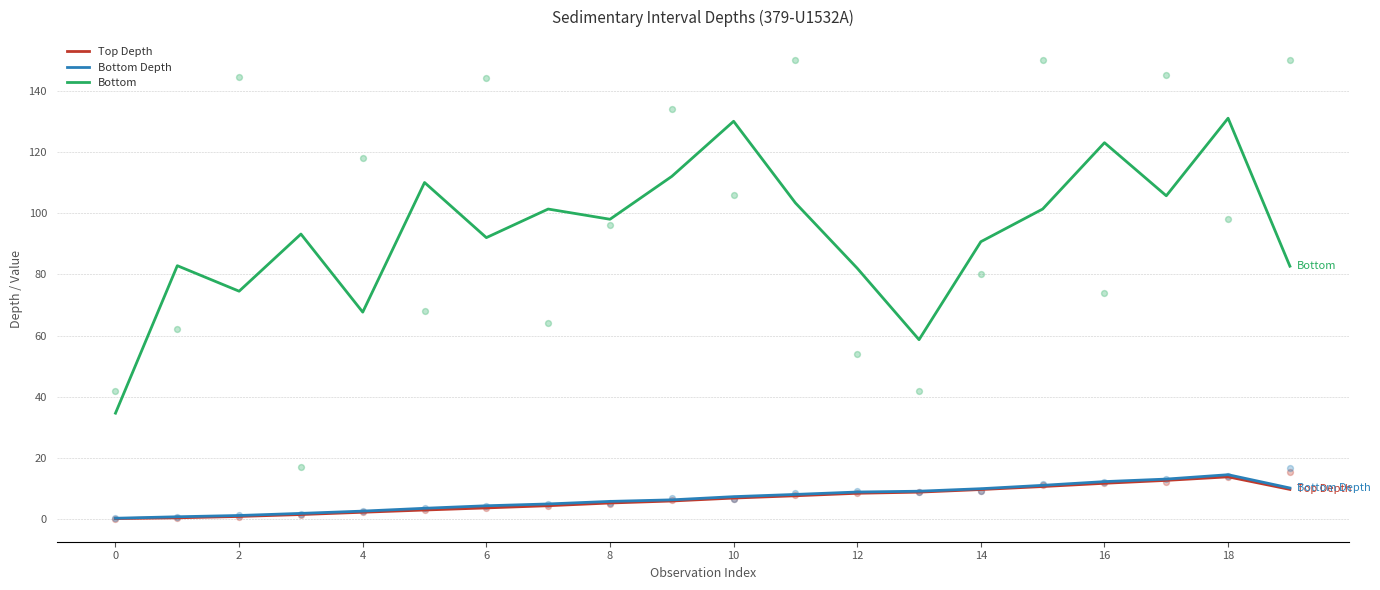

Which series has the widest spread of Y values?

Bottom